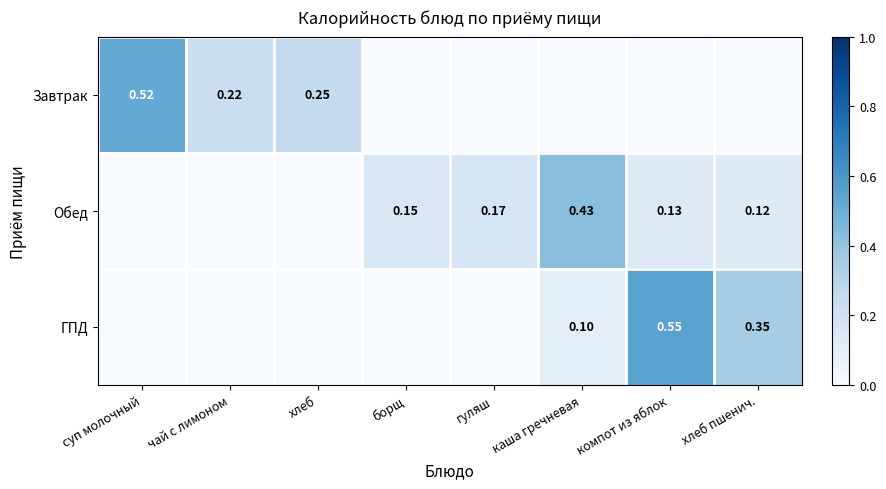

How many distinct data groups are displayed?

3